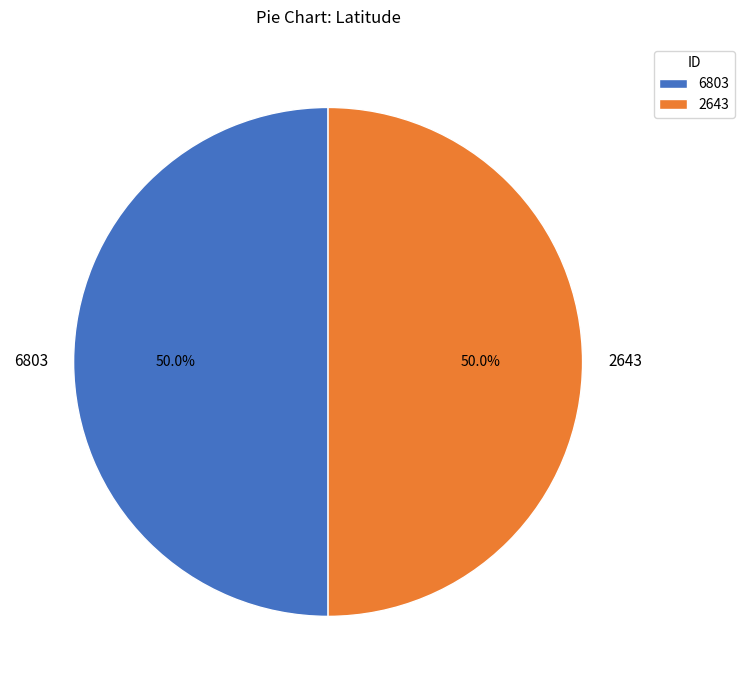

How much of the chart is everything except 6803?

50.0%